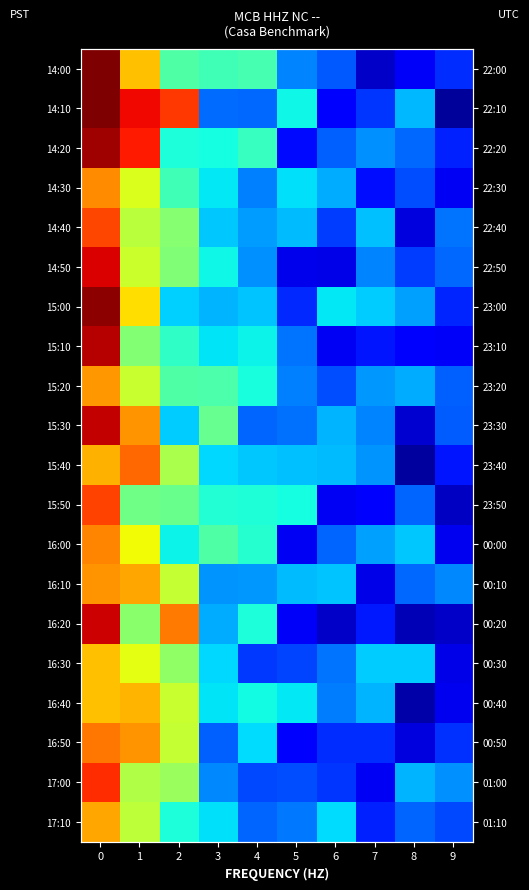

At which label is 15:30 closest to 0?

8